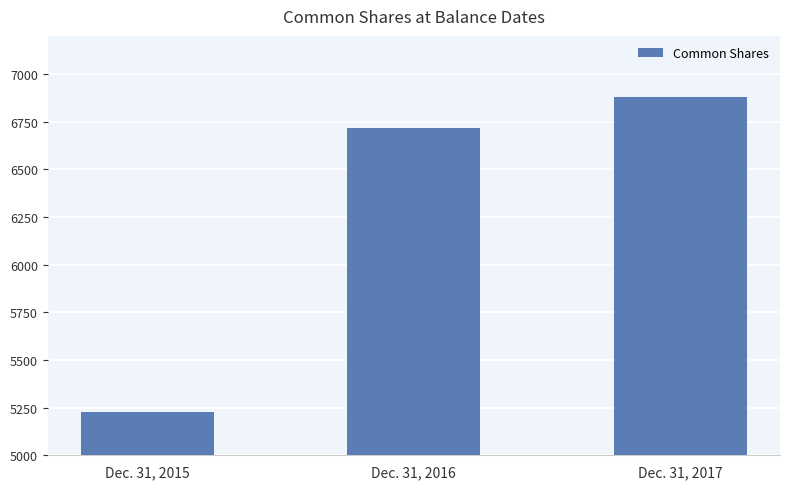

What is the value of the 2nd bar from the left?

6715